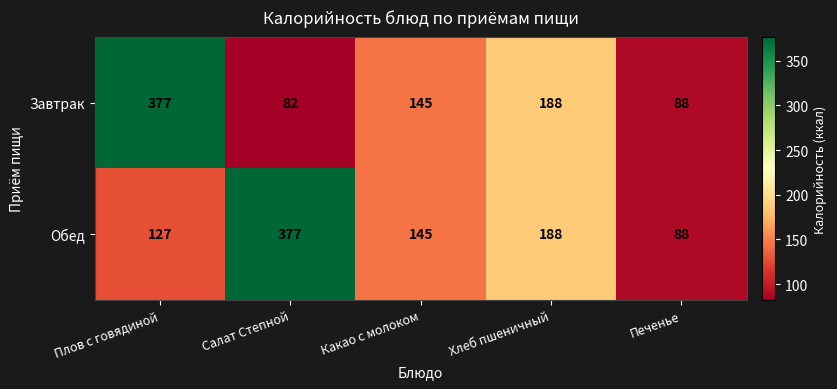

Reading left to right, extract all data points from this chart.

Завтрак: Плов с говядиной=377	Салат Степной=82	Какао с молоком=145	Хлеб пшеничный=188	Печенье=88
Обед: Плов с говядиной=127	Салат Степной=377	Какао с молоком=145	Хлеб пшеничный=188	Печенье=88